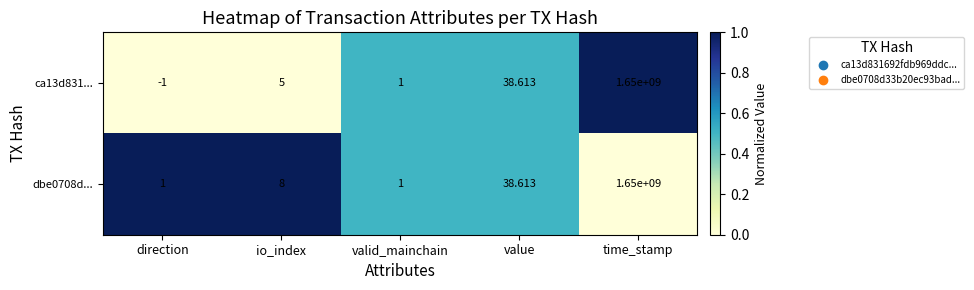

Which category has the lowest value across all series?

direction